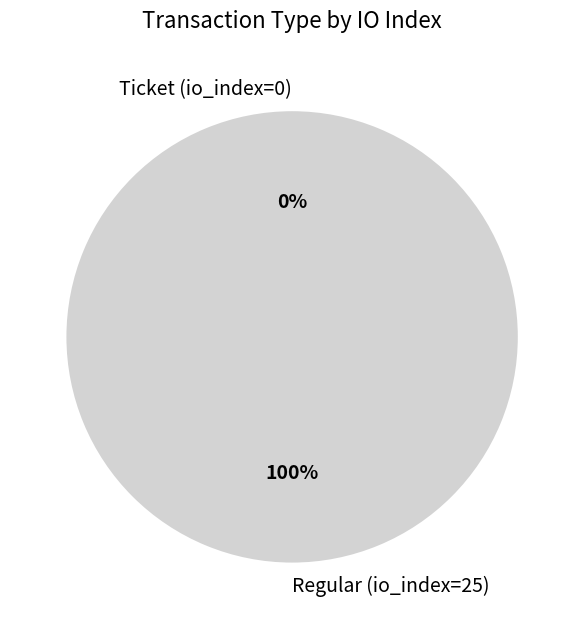

Is the sum of Regular (io_index=25) and Ticket (io_index=0) greater than half?

Yes